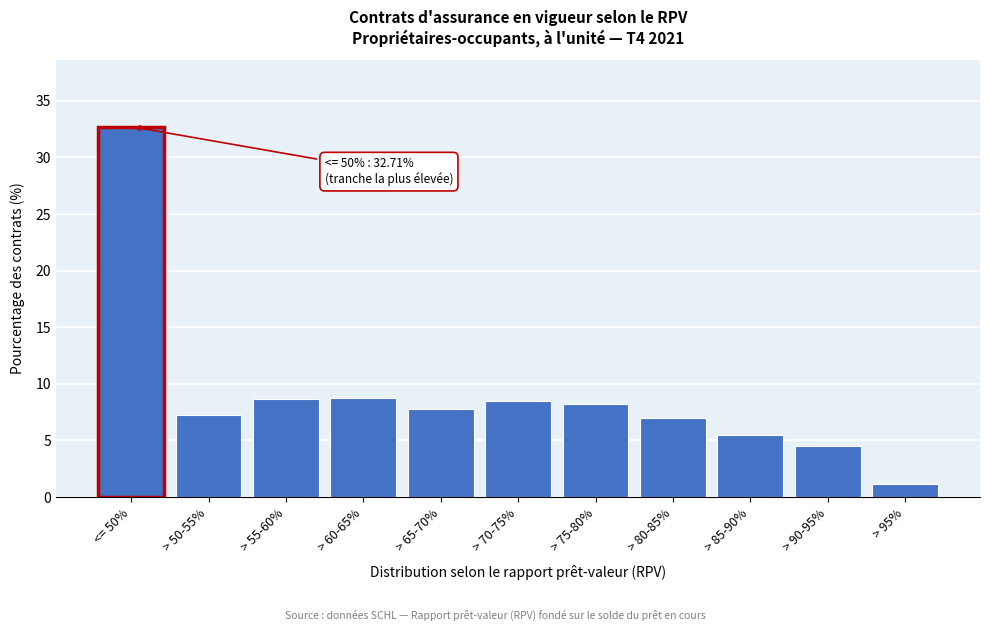

The value at > 80-85% is 2.8. True or false?

False